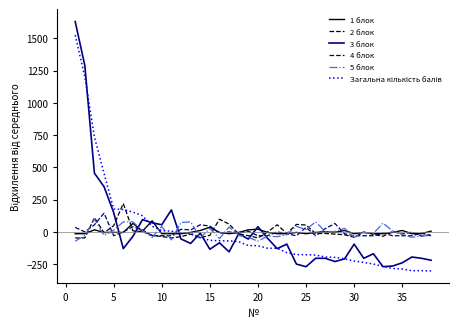

How many distinct data groups are displayed?

6